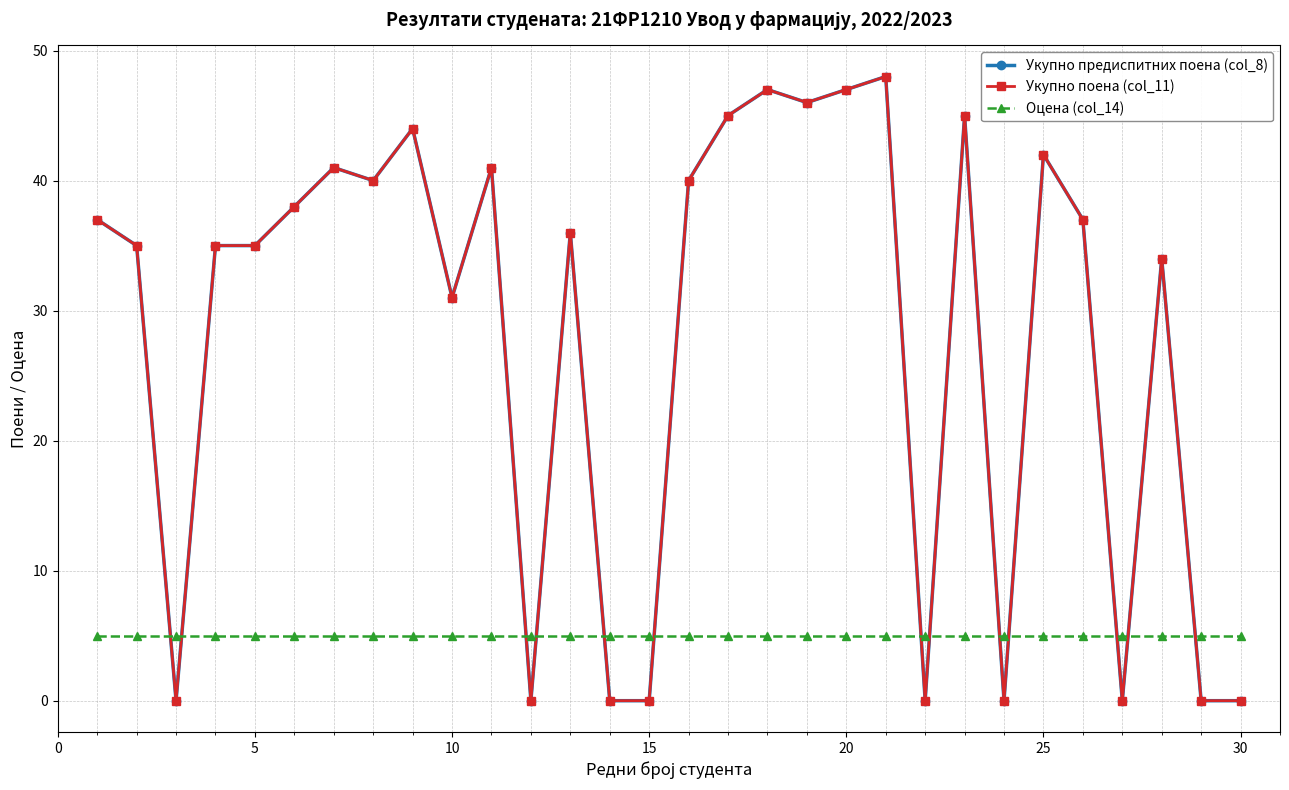

Reading left to right, extract all data points from this chart.

Укупно предиспитних поена (col_8): 37	35	0	35	35	38	41	40	44	31	41	0	36	0	0	40	45	47	46	47	48	0	45	0	42	37	0	34	0	0
Укупно поена (col_11): 37	35	0	35	35	38	41	40	44	31	41	0	36	0	0	40	45	47	46	47	48	0	45	0	42	37	0	34	0	0
Оцена (col_14): 5	5	5	5	5	5	5	5	5	5	5	5	5	5	5	5	5	5	5	5	5	5	5	5	5	5	5	5	5	5